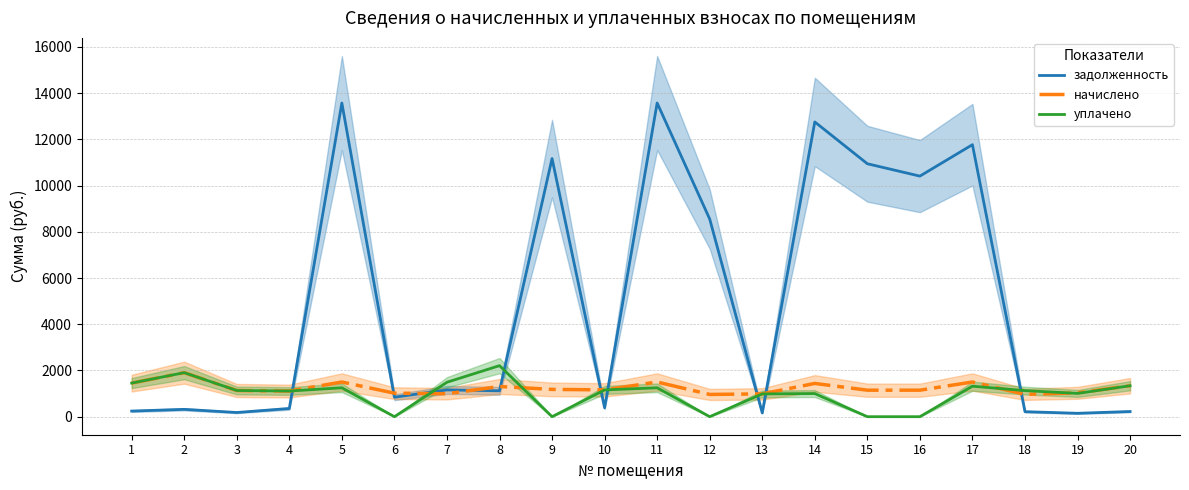

Which has a higher value, 12 or 1?

12